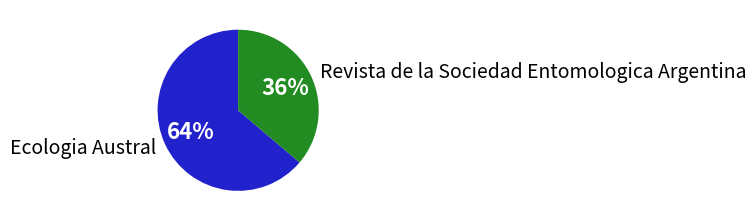

What is the largest slice in the pie chart?

Ecologia Austral